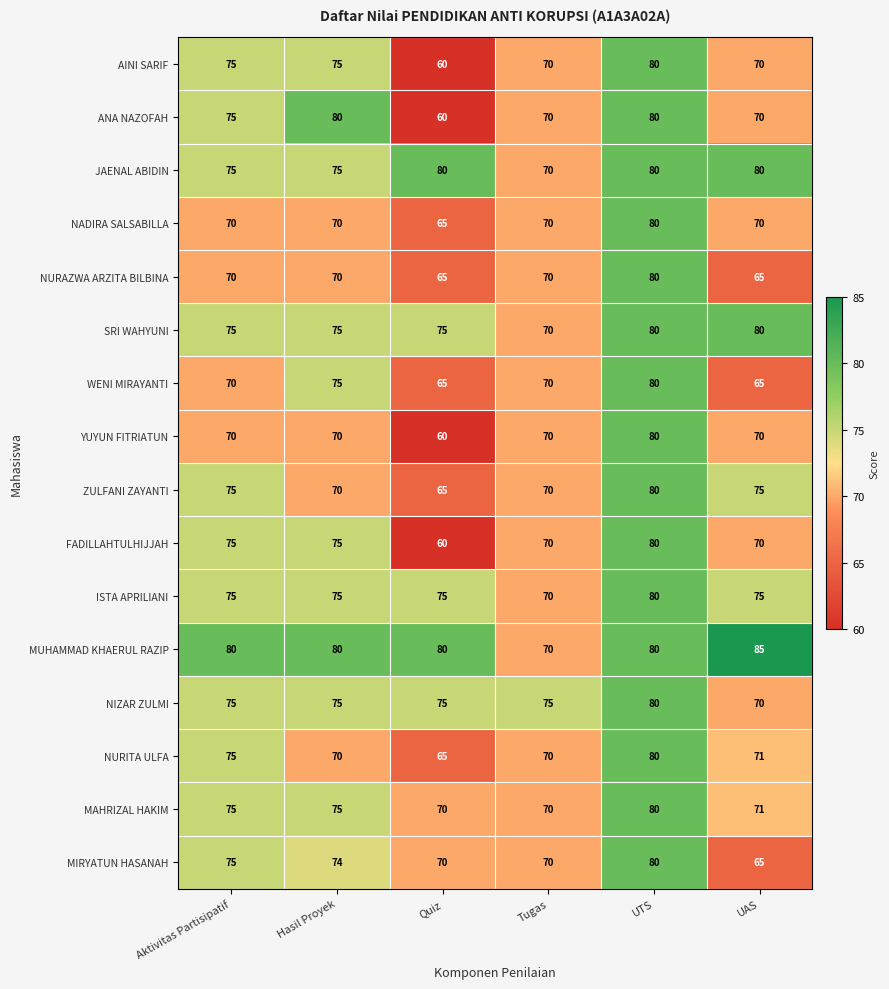

What is the spread (max minus min) of values at Quiz?

20